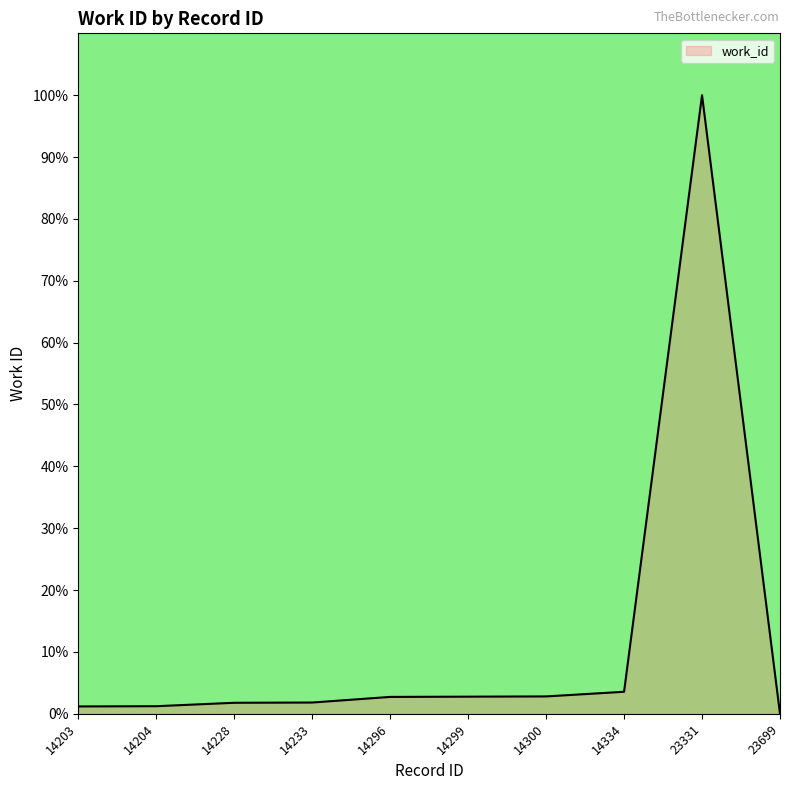

What is the difference between the values at 23699 and 23331?

100.0